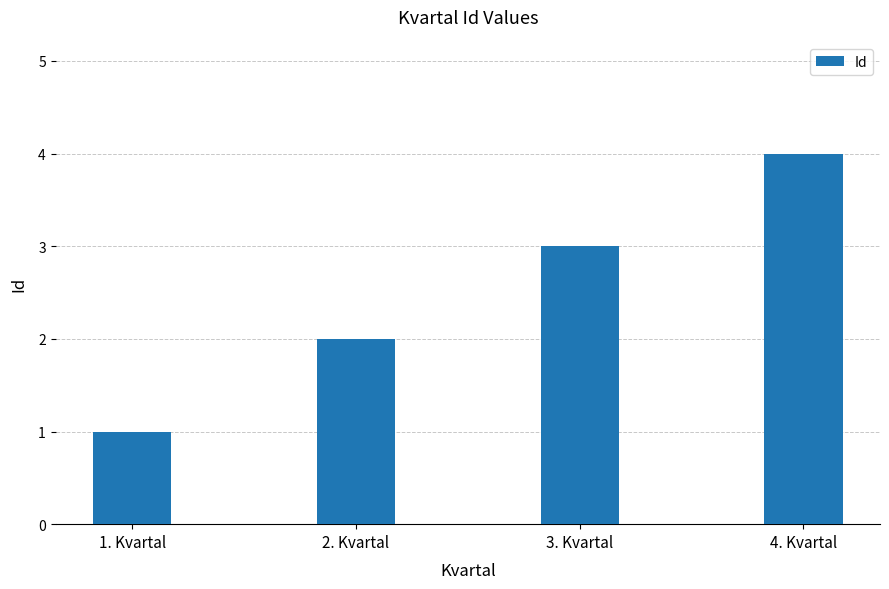

What value does the data have at 2. Kvartal?

2